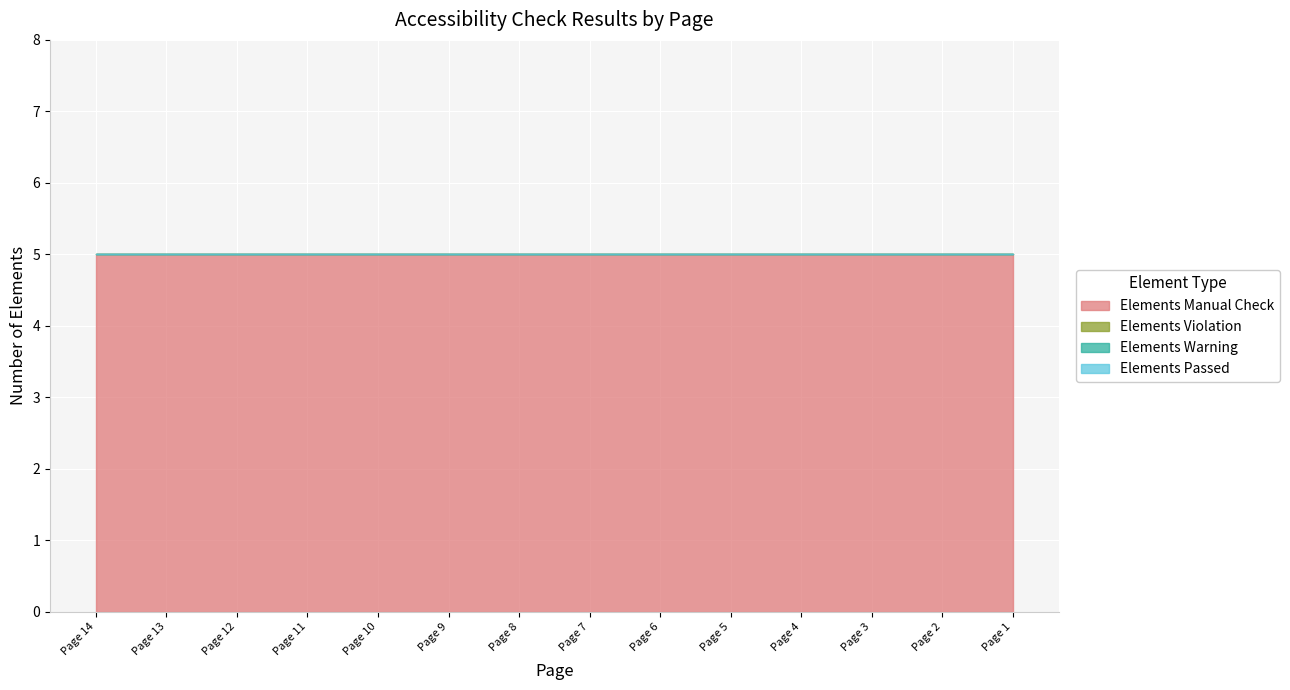

True or false: Elements Violation and Elements Passed intersect in this chart.

False